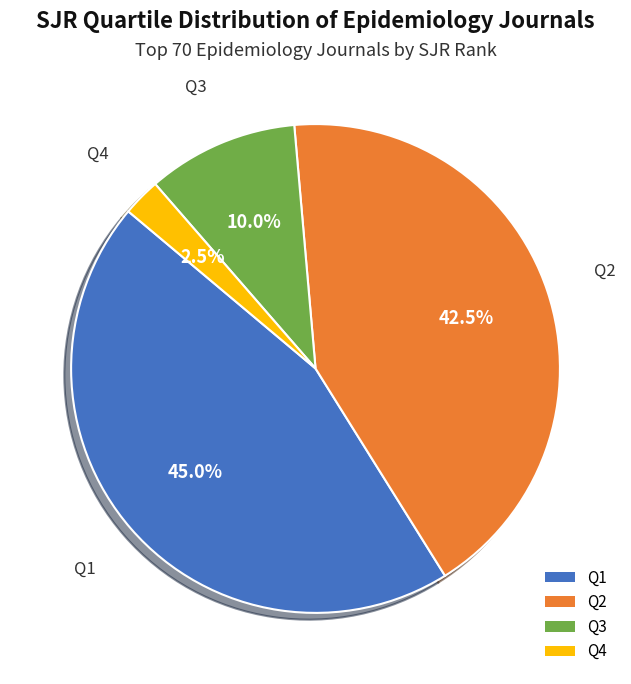

What percentage is the Q1 slice, to the nearest percent?

45%